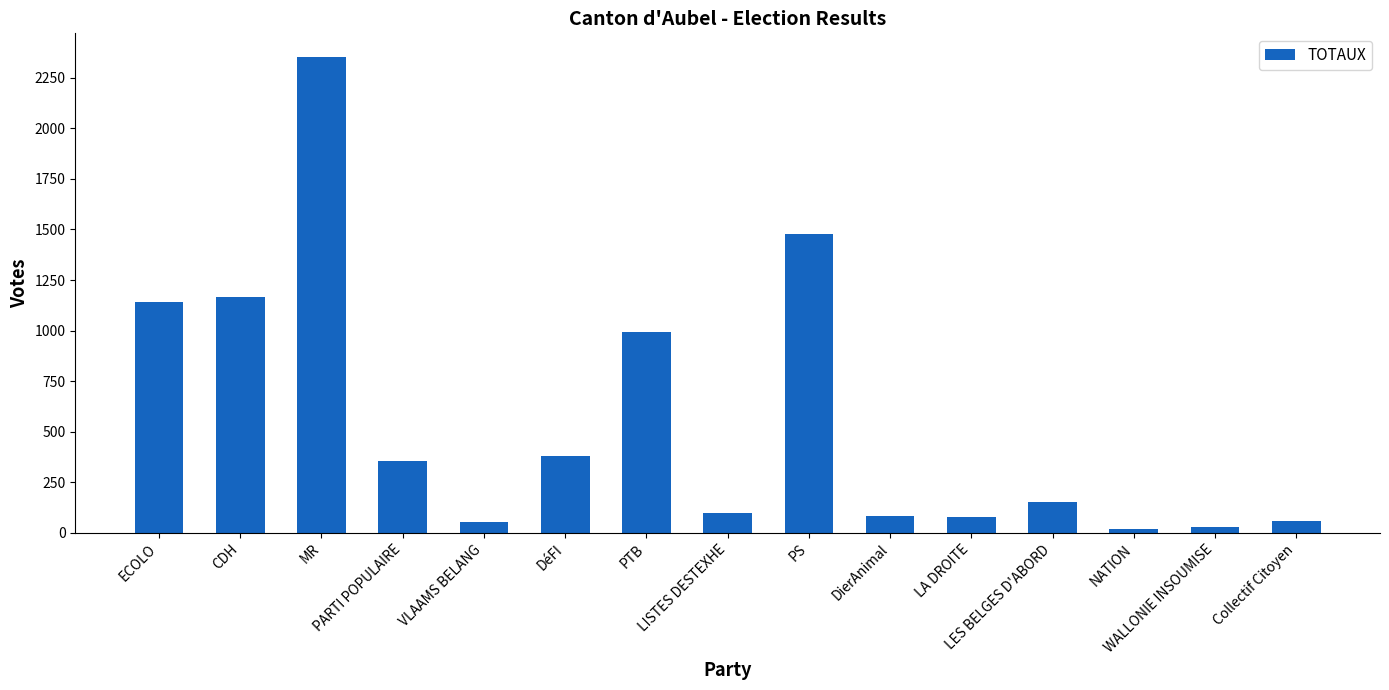

At which label is the value closest to 1186?

CDH